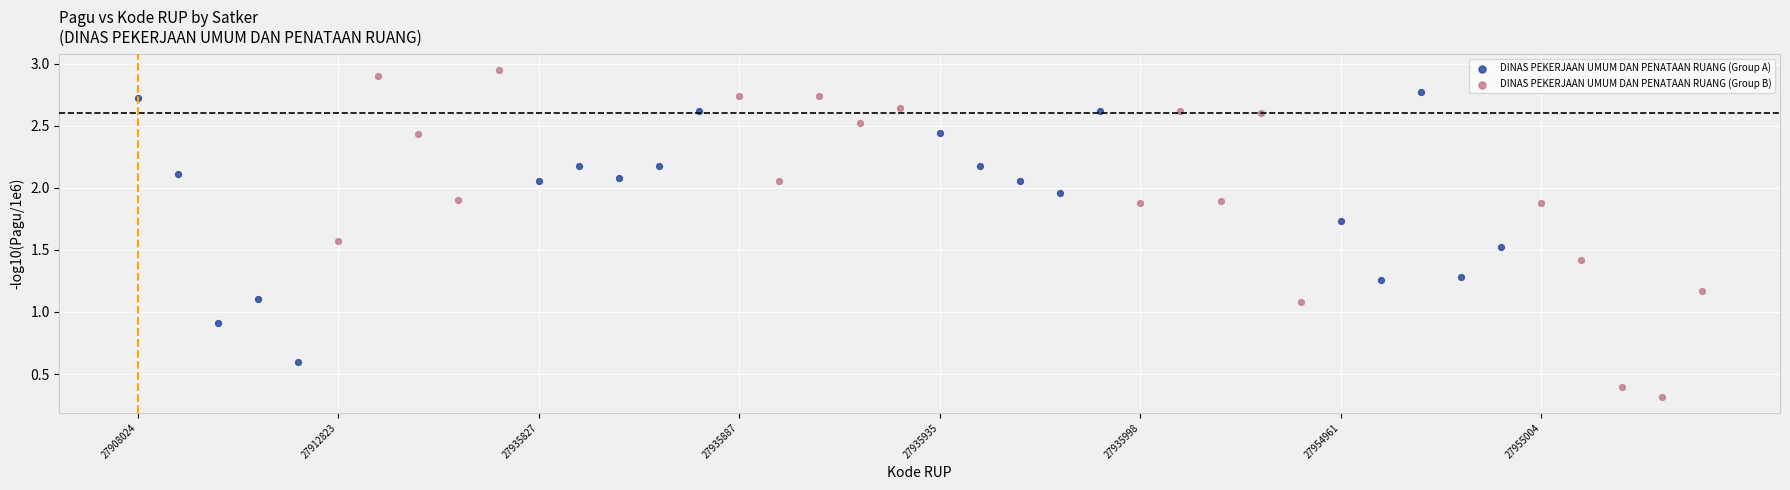

Which series has the largest Y range (max minus min)?

DINAS PEKERJAAN UMUM DAN PENATAAN RUANG (Group B)